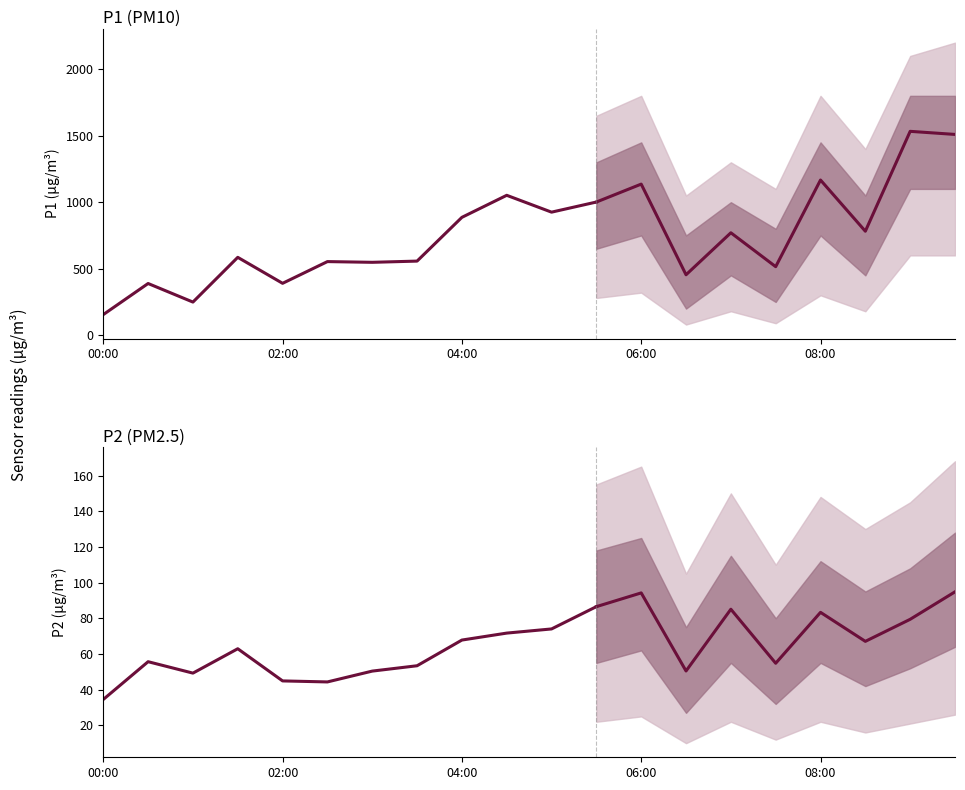

The P1 series shows 1509.8 at 09:30. True or false?

True